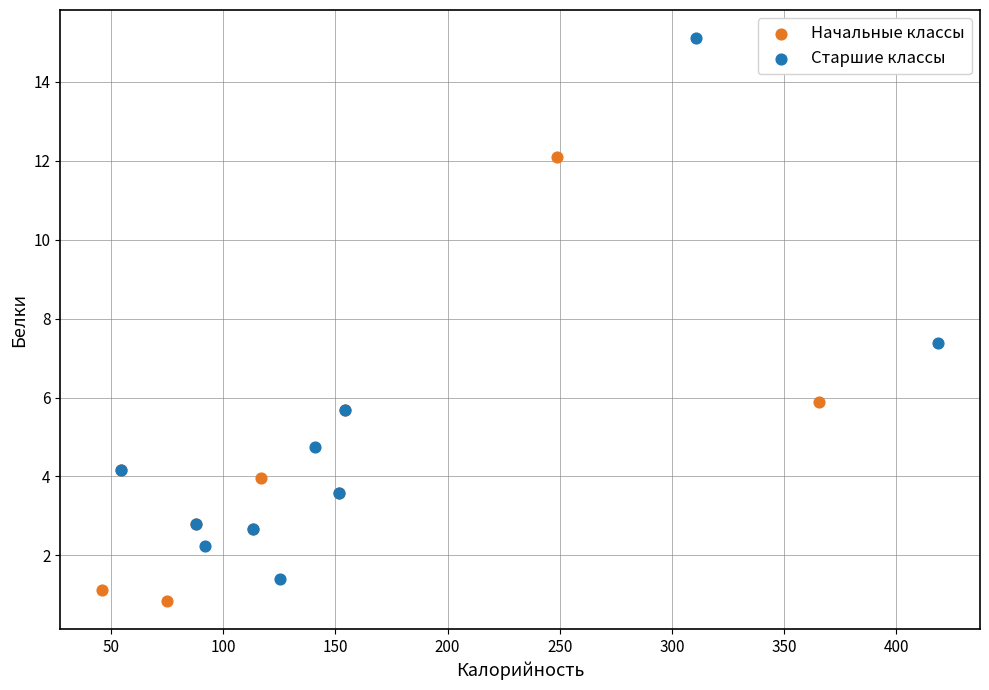

Which series has the largest Y range (max minus min)?

Старшие классы